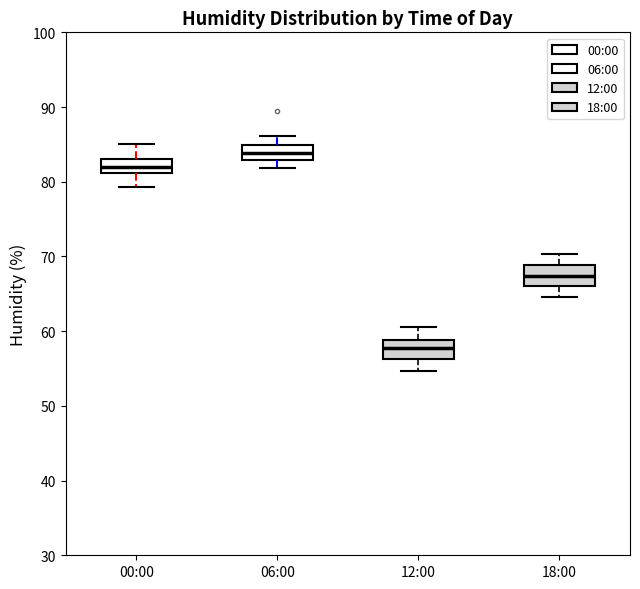

Reading left to right, transcribe this box plot: for each box, give where its median line is, the range the box spans, and where its two whiskers end, as read against the y-axis. The values are not printed on the chart, so give them approximately, as read against the axis.

00:00: median 82, box 81 to 83, whiskers 79 to 85
06:00: median 84, box 83 to 85, whiskers 82 to 86
12:00: median 58, box 56 to 59, whiskers 55 to 61
18:00: median 67, box 66 to 69, whiskers 65 to 70